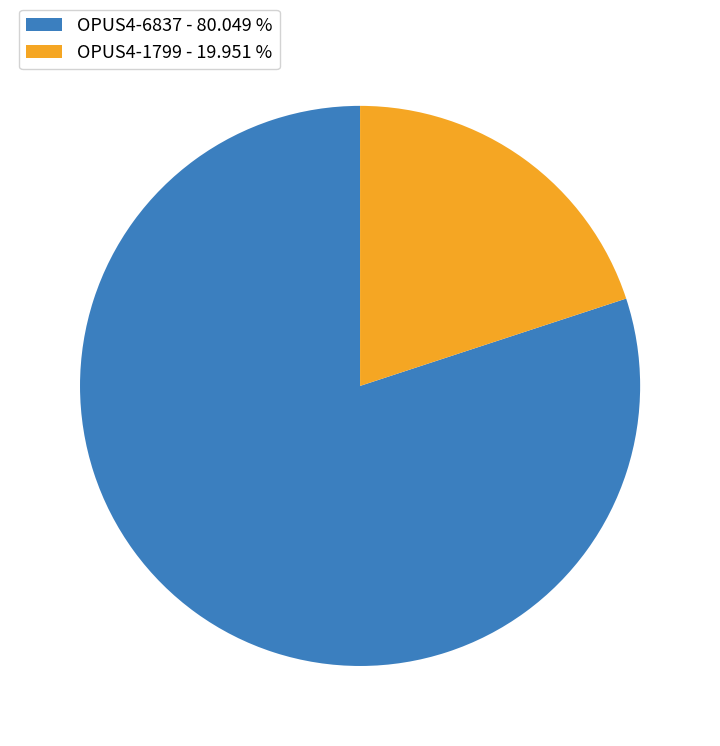

Which slice is the smallest?

OPUS4-1799